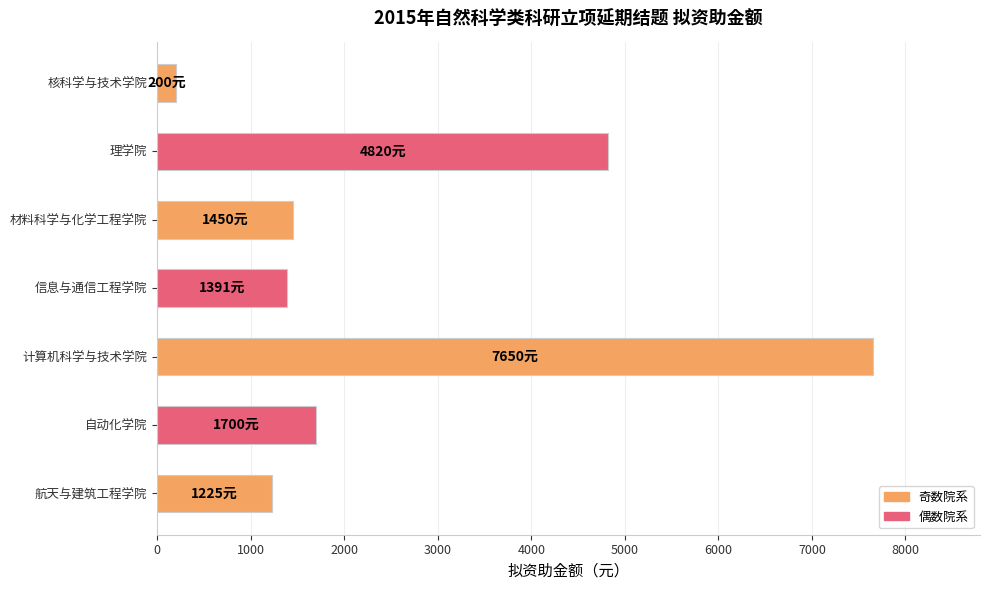

Does the chart contain stacked bars?

No